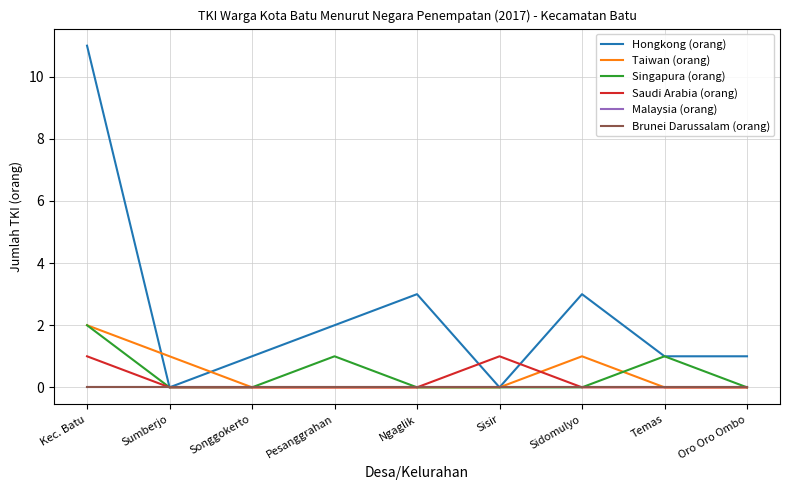

Count the number of data series in this chart.

6